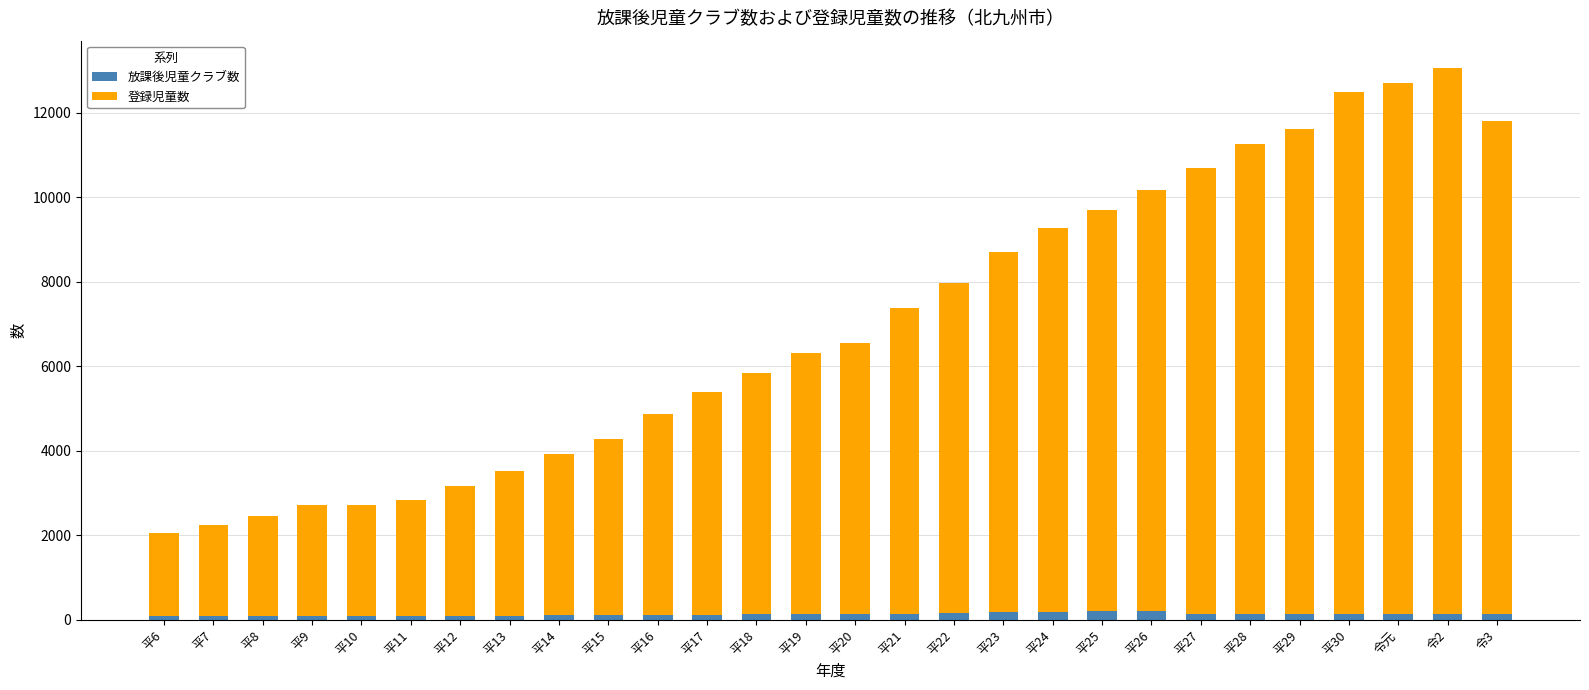

Are the bars grouped side by side (vs. stacked)?

No